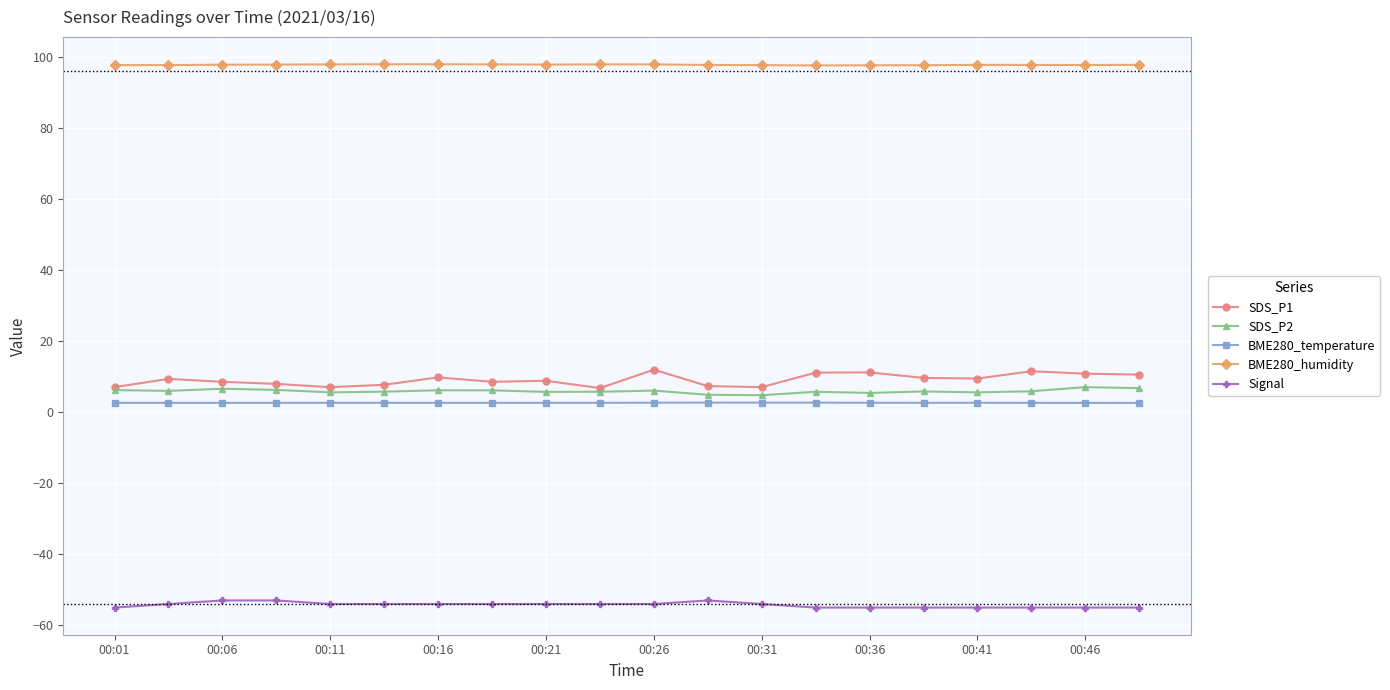

True or false: SDS_P1 and BME280_temperature cross at least once.

False